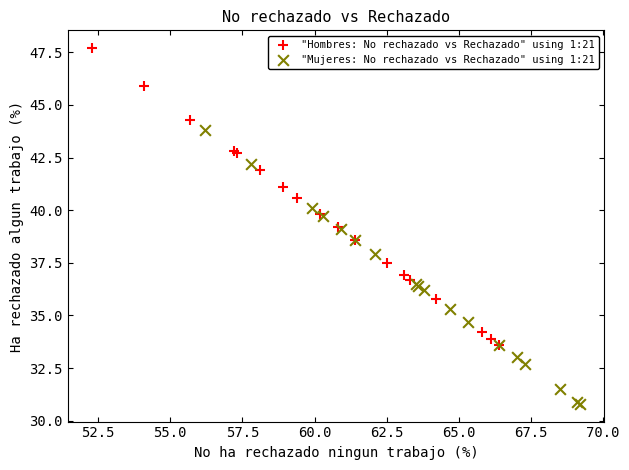

What are all the series names shown in the legend?

"Hombres: No rechazado vs Rechazado" using 1:21, "Mujeres: No rechazado vs Rechazado" using 1:21